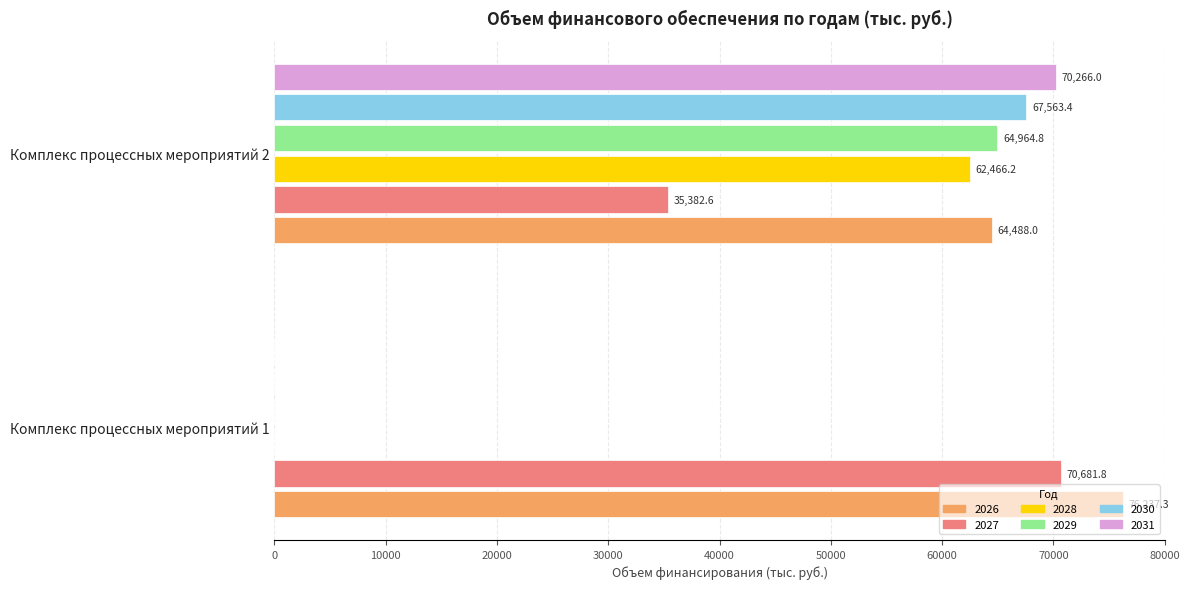

What is the sum of the 2030 values at Комплекс процессных мероприятий 1 and Комплекс процессных мероприятий 2?

67563.4